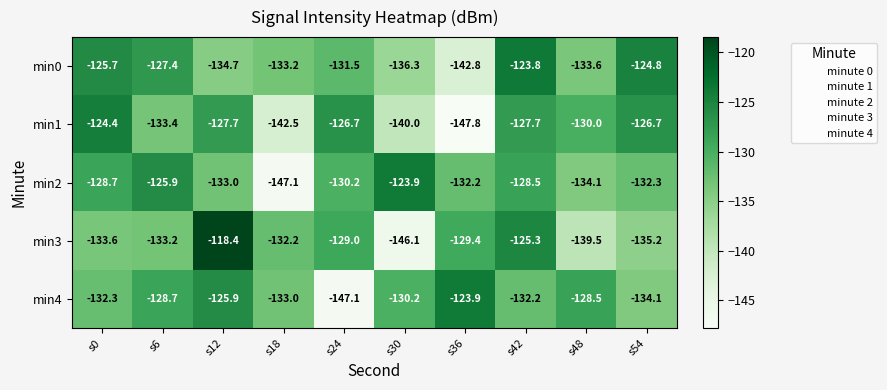

True or false: min4 has a value of -130.2 at s30.

True